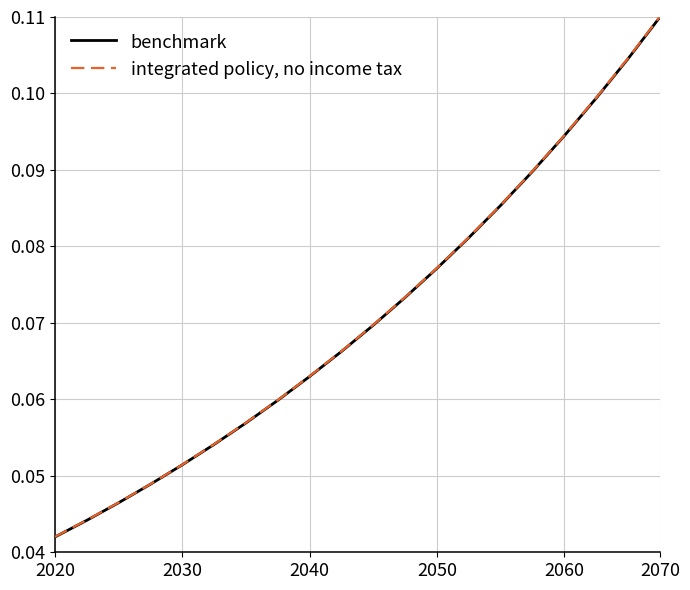

List the series in order of their overall mean, highest first.

integrated policy, no income tax, benchmark